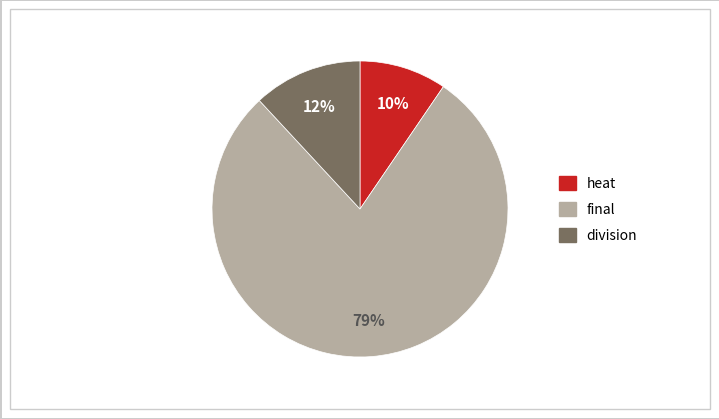

What is the largest slice in the pie chart?

final